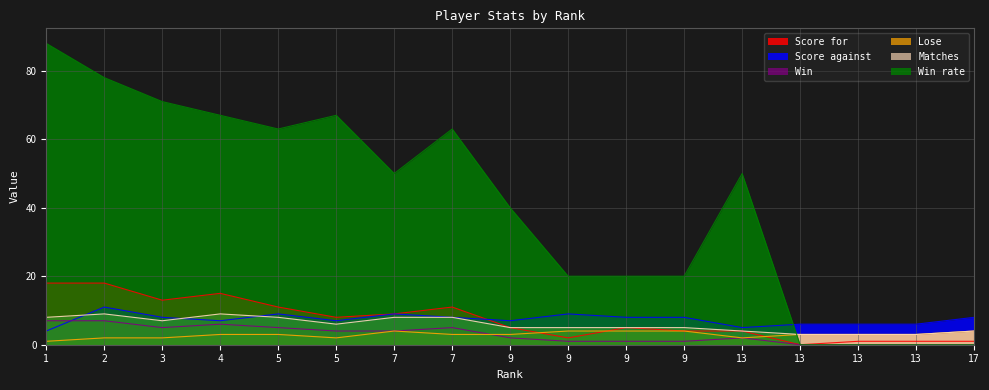

List the series in order of their peak value, lowest first.

Lose, Win, Matches, Score against, Score for, Win rate